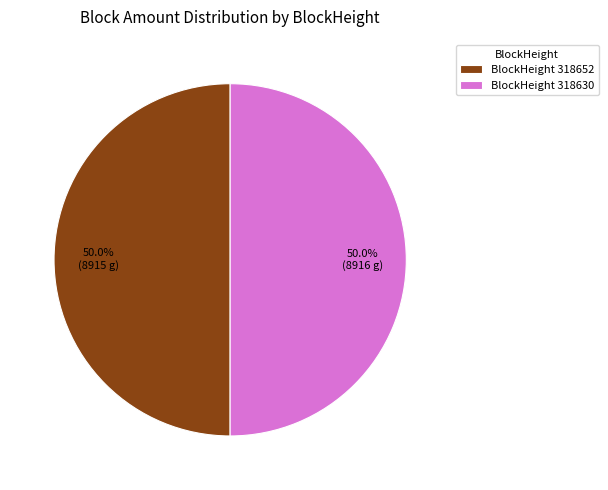

Combined, do BlockHeight 318652 and BlockHeight 318630 account for over 50%?

Yes